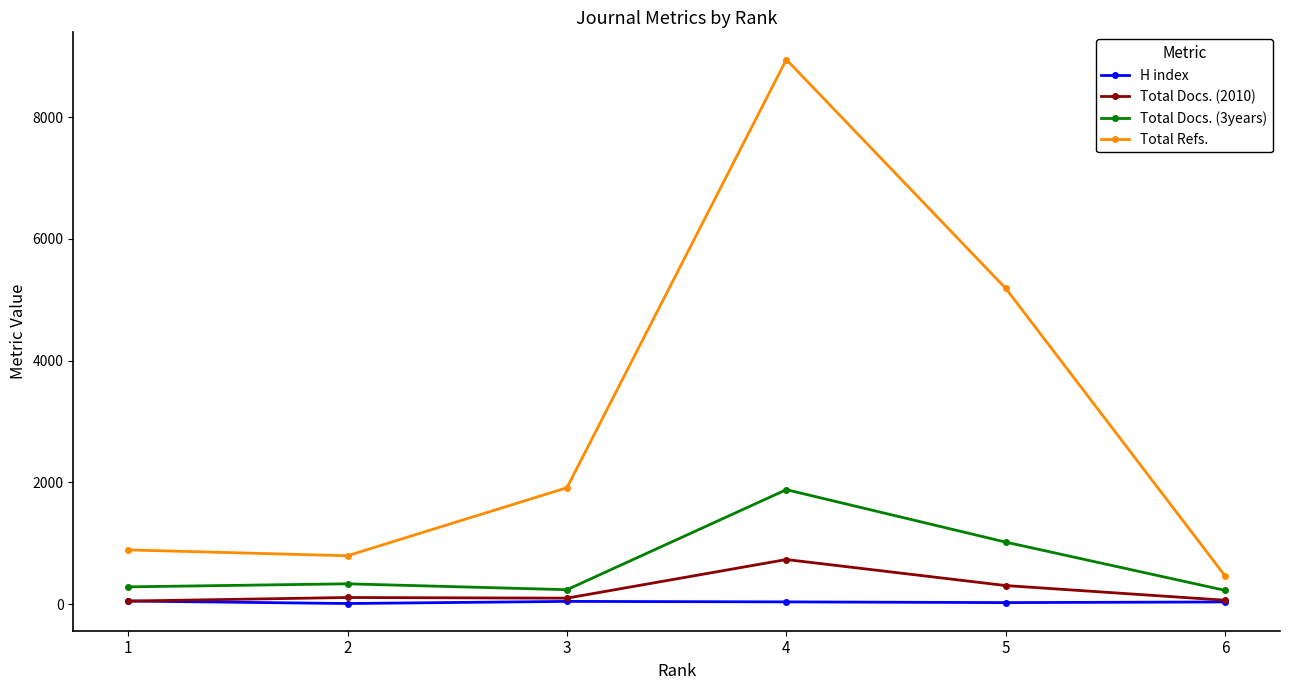

Count the H index values in the range 24 to 44.

4